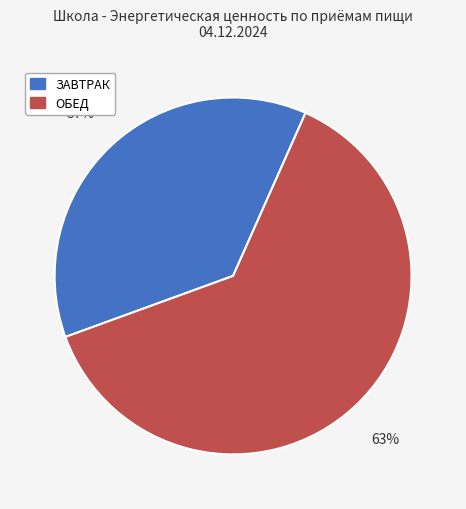

How many segments does this pie chart have?

2